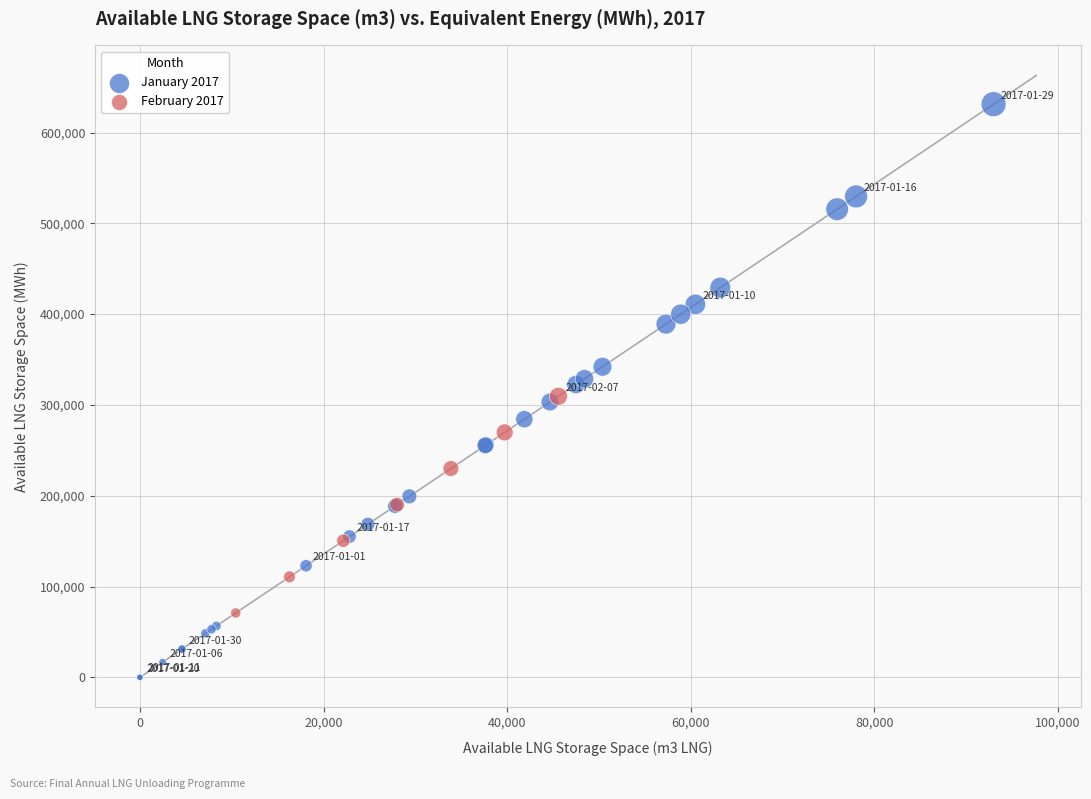

What are all the series names shown in the legend?

January 2017, February 2017